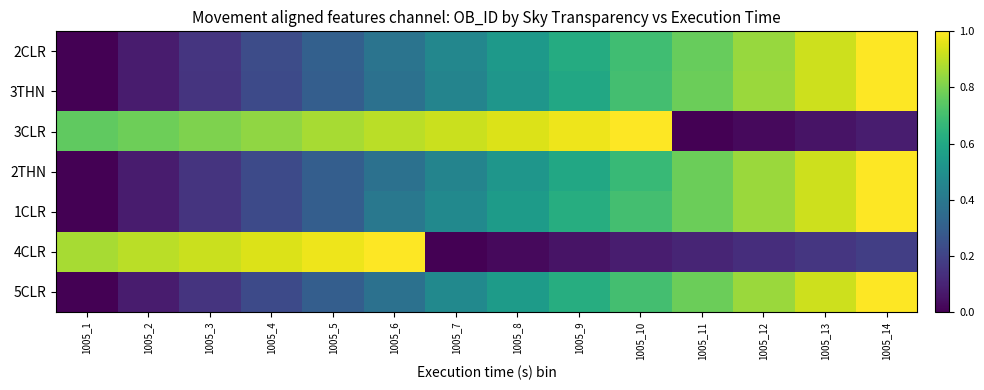

Reading right to left, what are all the values shown in this chart?

2CLR: 1005_14=1.0	1005_13=0.9	1005_12=0.8	1005_11=0.8	1005_10=0.7	1005_9=0.6	1005_8=0.5	1005_7=0.5	1005_6=0.4	1005_5=0.3	1005_4=0.2	1005_3=0.2	1005_2=0.1	1005_1=0.0
3THN: 1005_14=1.0	1005_13=0.9	1005_12=0.8	1005_11=0.8	1005_10=0.7	1005_9=0.6	1005_8=0.5	1005_7=0.4	1005_6=0.4	1005_5=0.3	1005_4=0.2	1005_3=0.1	1005_2=0.1	1005_1=0.0
3CLR: 1005_14=0.1	1005_13=0.1	1005_12=0.0	1005_11=0.0	1005_10=1.0	1005_9=1.0	1005_8=0.9	1005_7=0.9	1005_6=0.9	1005_5=0.9	1005_4=0.8	1005_3=0.8	1005_2=0.8	1005_1=0.8
2THN: 1005_14=1.0	1005_13=0.9	1005_12=0.8	1005_11=0.8	1005_10=0.7	1005_9=0.6	1005_8=0.5	1005_7=0.4	1005_6=0.4	1005_5=0.3	1005_4=0.2	1005_3=0.1	1005_2=0.1	1005_1=0.0
1CLR: 1005_14=1.0	1005_13=0.9	1005_12=0.8	1005_11=0.8	1005_10=0.7	1005_9=0.6	1005_8=0.5	1005_7=0.5	1005_6=0.4	1005_5=0.3	1005_4=0.2	1005_3=0.1	1005_2=0.1	1005_1=0.0
4CLR: 1005_14=0.2	1005_13=0.2	1005_12=0.1	1005_11=0.1	1005_10=0.1	1005_9=0.1	1005_8=0.0	1005_7=0.0	1005_6=1.0	1005_5=1.0	1005_4=0.9	1005_3=0.9	1005_2=0.9	1005_1=0.9
5CLR: 1005_14=1.0	1005_13=0.9	1005_12=0.8	1005_11=0.8	1005_10=0.7	1005_9=0.6	1005_8=0.5	1005_7=0.5	1005_6=0.4	1005_5=0.3	1005_4=0.2	1005_3=0.1	1005_2=0.1	1005_1=0.0